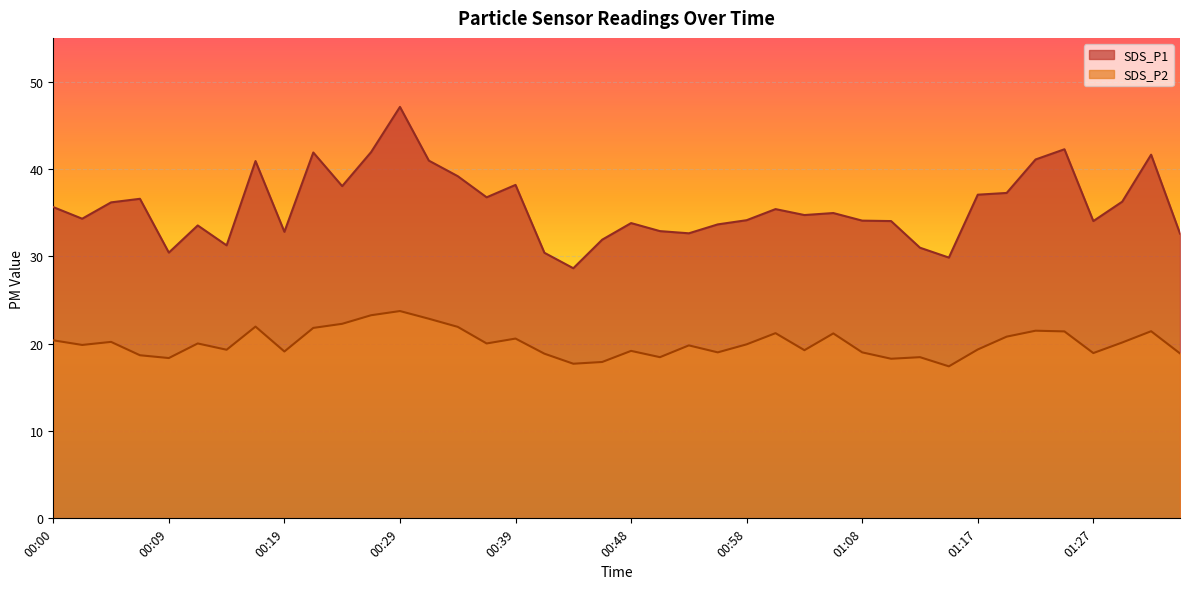

Between 00:53 and 01:25, which series saw the biggest shift?

SDS_P1